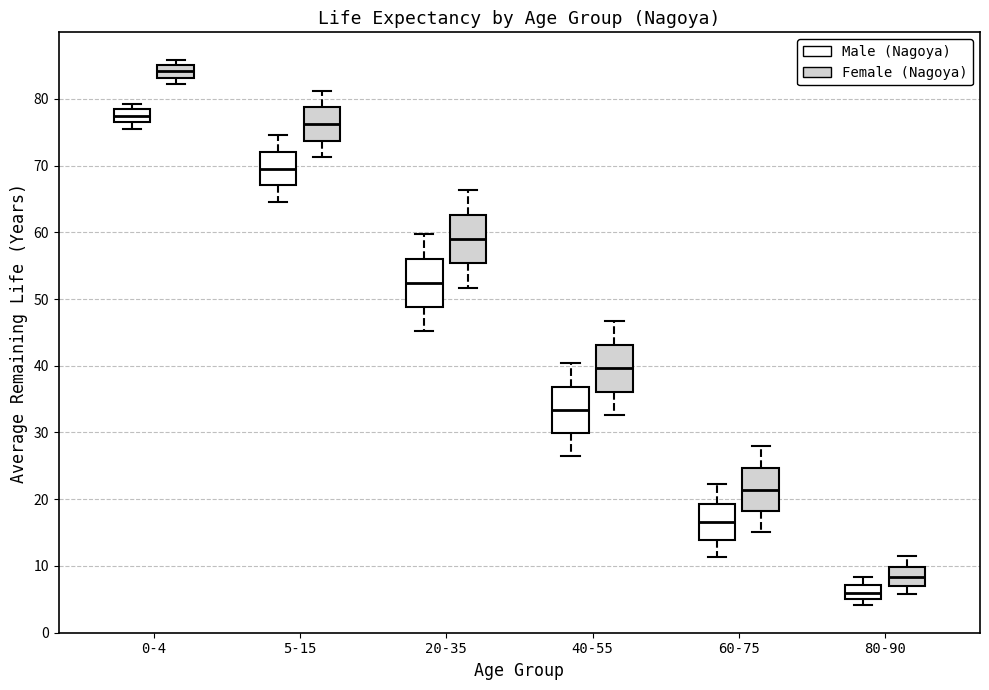

Reading left to right, read every box against the y-axis: the position of its median line, the range the box covers, and the ends of its whiskers. The values are not printed on the chart, so give them approximately, as read against the axis.

0-4 (Male (Nagoya)): median 77 (inside the box), box 77 to 78, whiskers 76 to 79
0-4 (Female (Nagoya)): median 84, box 83 to 85, whiskers 82 to 86
5-15 (Male (Nagoya)): median 70, box 67 to 72, whiskers 65 to 75
5-15 (Female (Nagoya)): median 76, box 74 to 79, whiskers 71 to 81
20-35 (Male (Nagoya)): median 52, box 49 to 56, whiskers 45 to 60
20-35 (Female (Nagoya)): median 59, box 55 to 63, whiskers 52 to 66
40-55 (Male (Nagoya)): median 33, box 30 to 37, whiskers 27 to 40
40-55 (Female (Nagoya)): median 40, box 36 to 43, whiskers 33 to 47
60-75 (Male (Nagoya)): median 17, box 14 to 19, whiskers 11 to 22
60-75 (Female (Nagoya)): median 21, box 18 to 25, whiskers 15 to 28
80-90 (Male (Nagoya)): median 6, box 5 to 7, whiskers 4 to 8
80-90 (Female (Nagoya)): median 8, box 7 to 10, whiskers 6 to 11